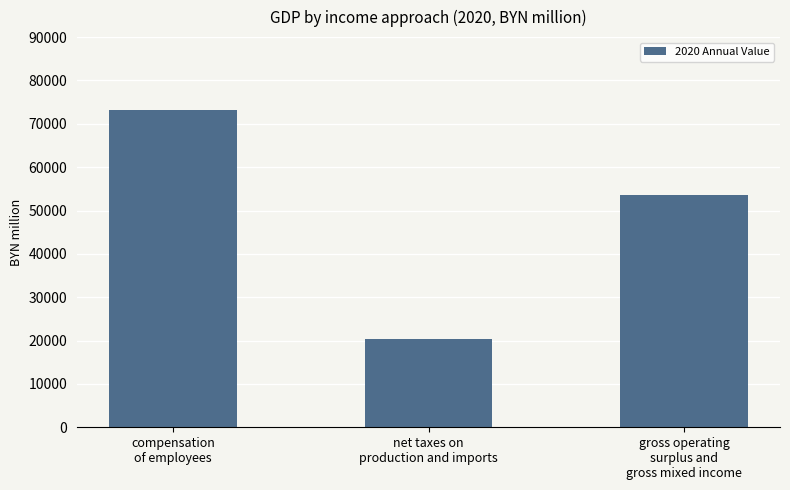

Does the chart contain stacked bars?

No